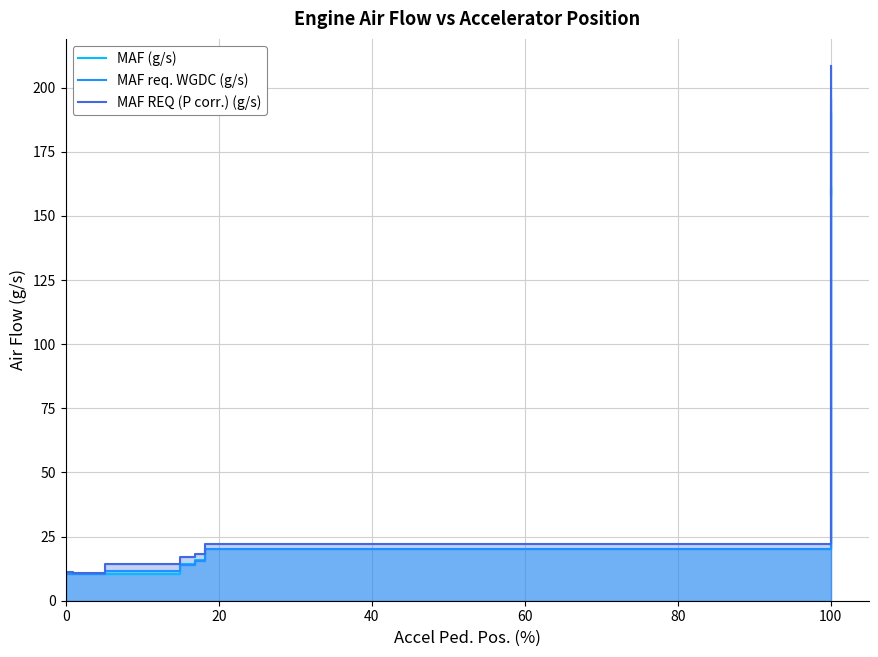

What is the sum of all MAF req. WGDC (g/s) values?

3580.2